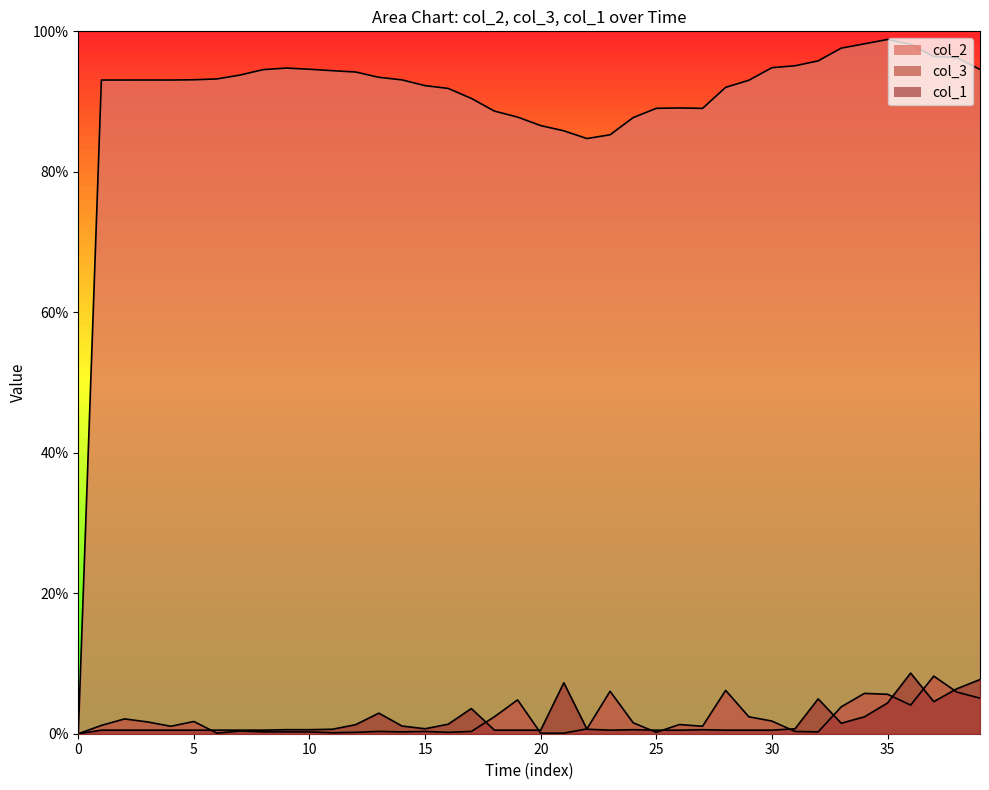

How many interior local valleys does the col_3 series have?

9